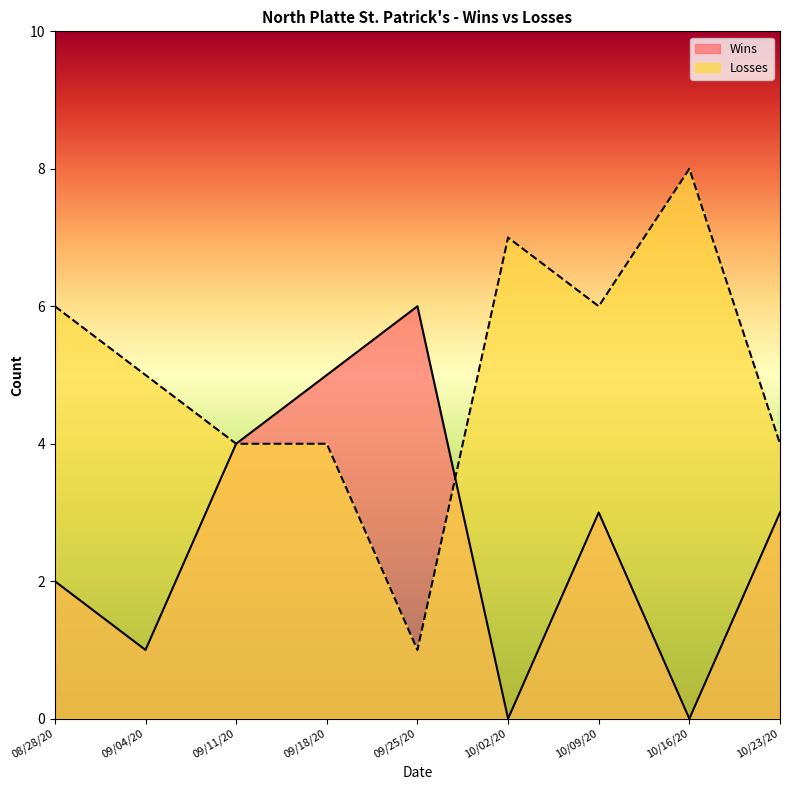

What is the total value across all series at 09/04/20?

6